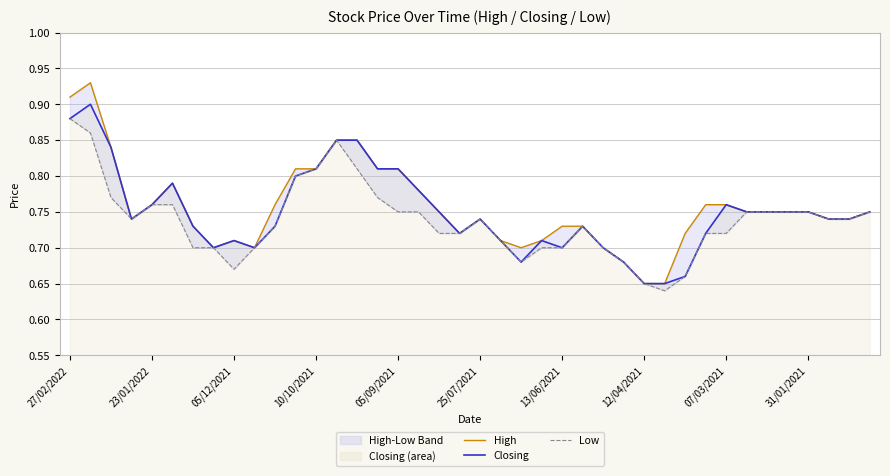

Which series has the largest total across all categories?

High